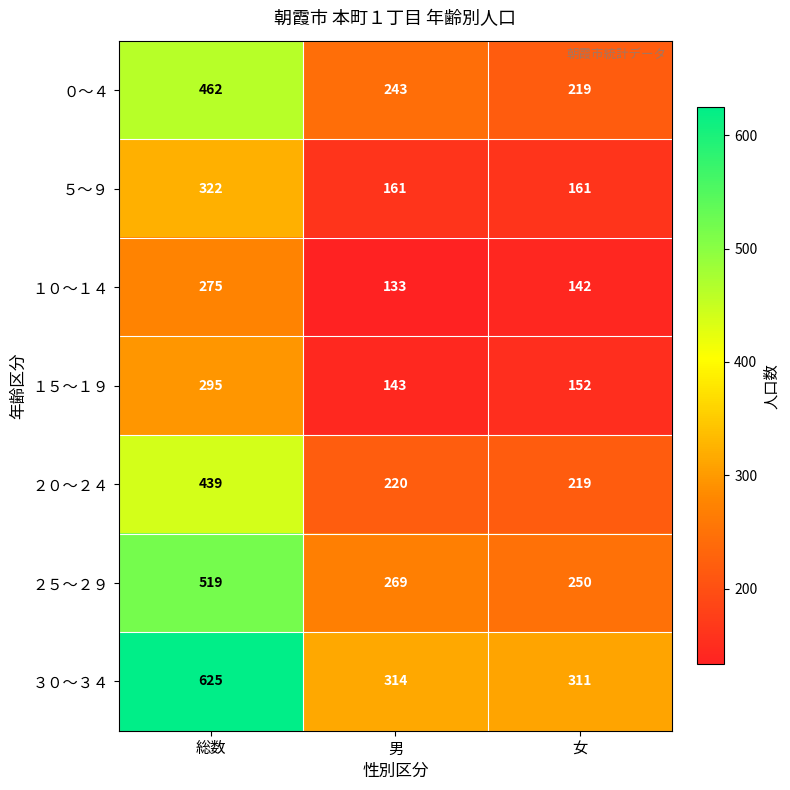

True or false: ２０～２４ has a value of 357 at 男.

False